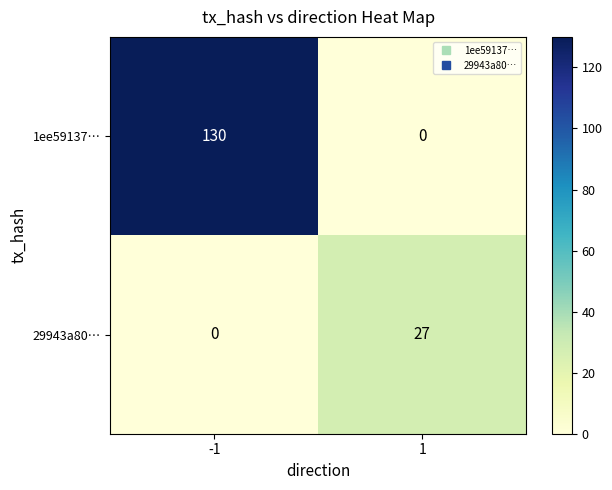

Reading left to right, transcribe all the data shown in this chart.

1ee59137…: -1=130	1=0
29943a80…: -1=0	1=27